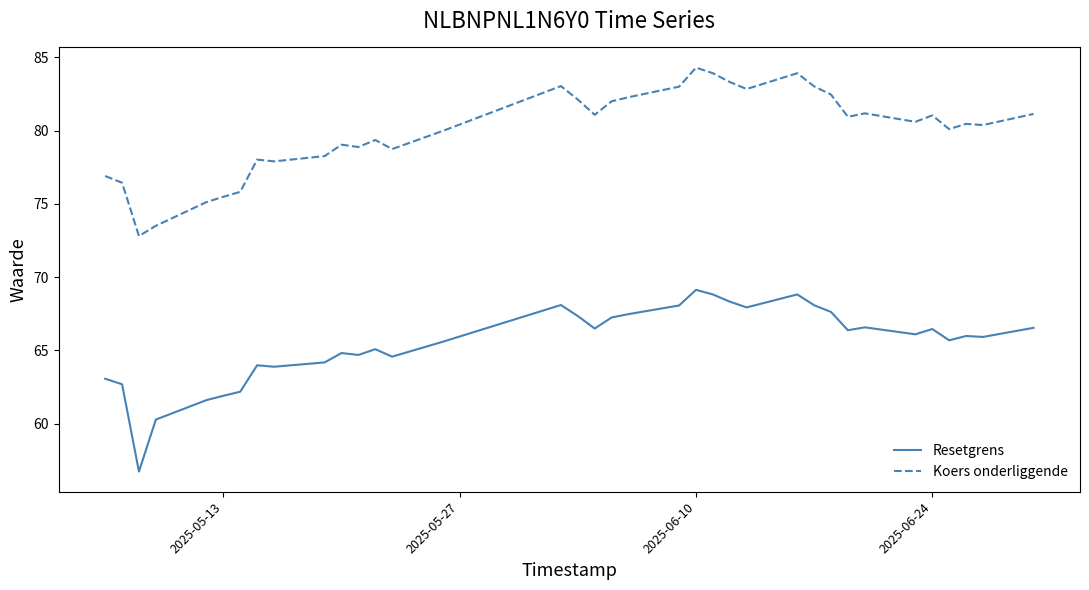

True or false: Resetgrens and Koers onderliggende intersect in this chart.

False